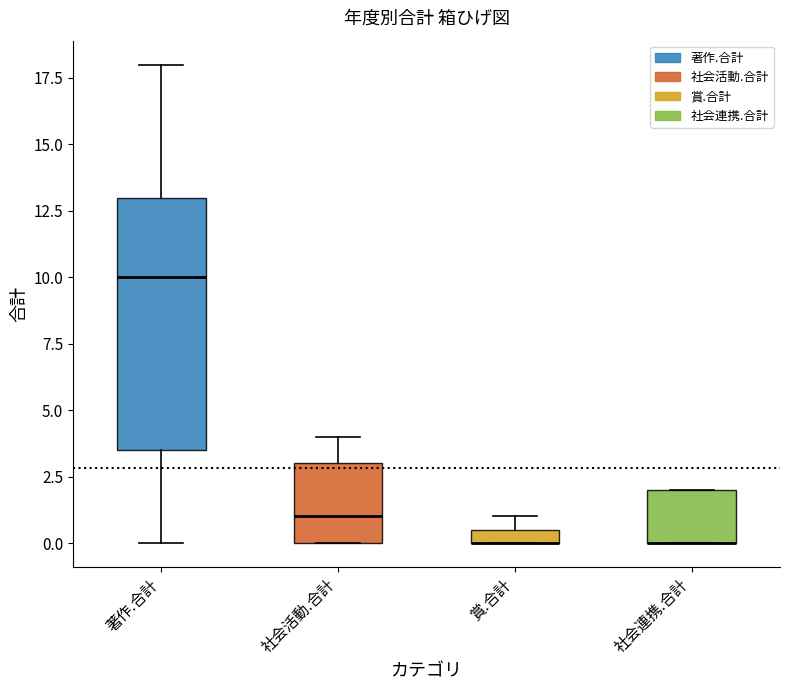

Comparing the boxes themselves (not the whiskers), which one is the tallest?

著作.合計